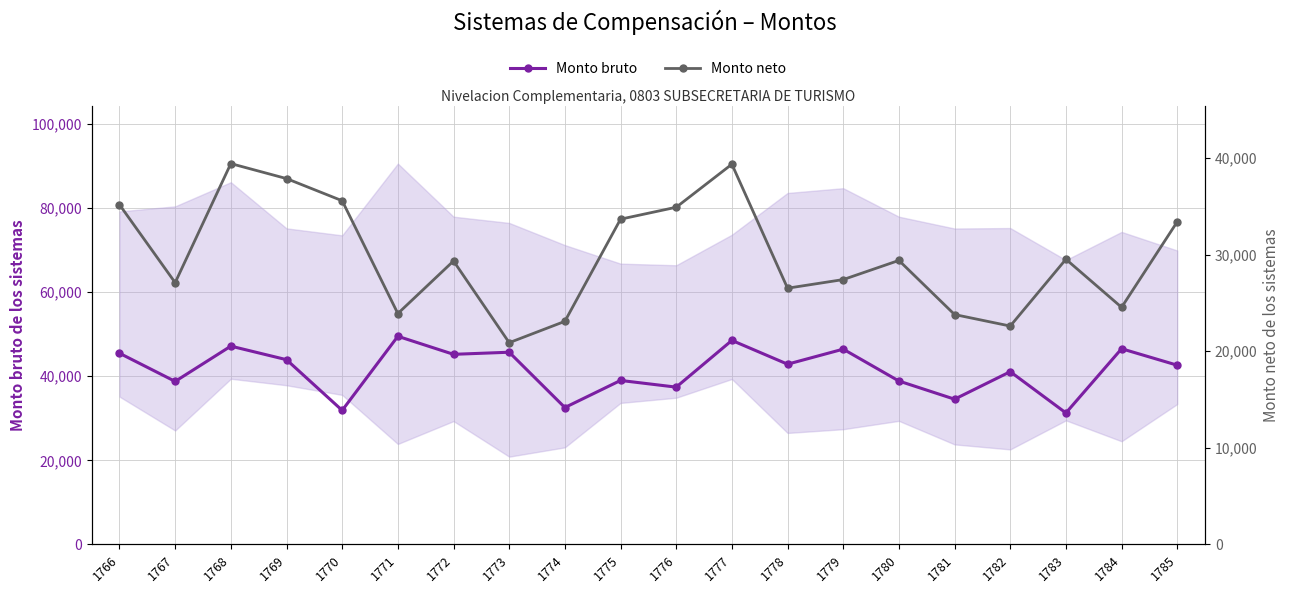

The Monto neto series shows 60320.9 at 1777. True or false?

False